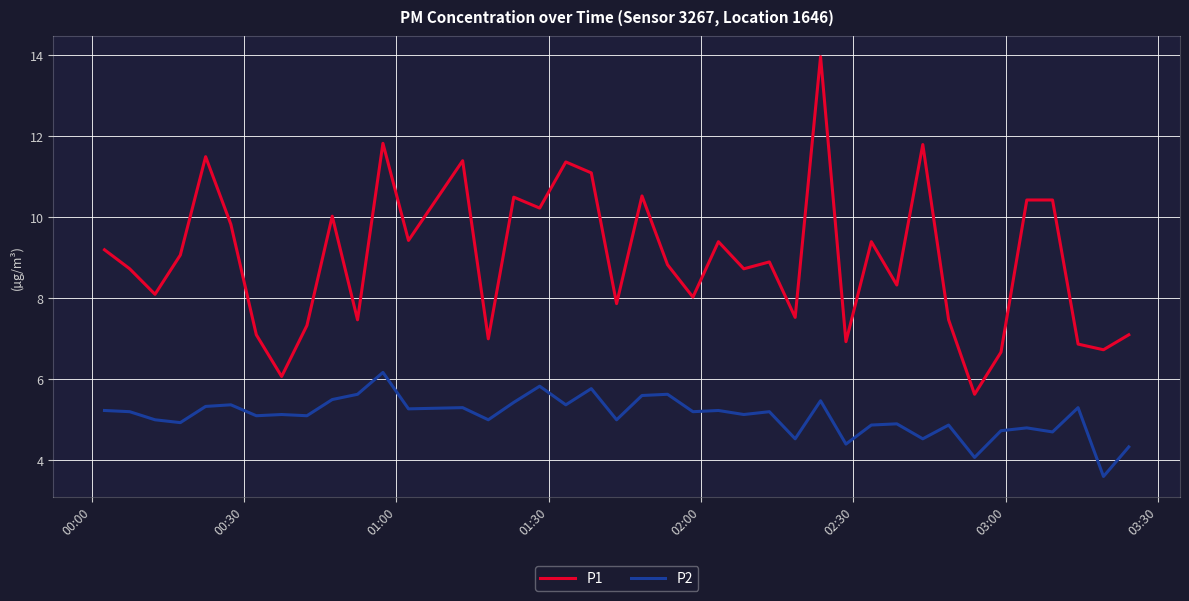

Which series has the largest total across all categories?

P1